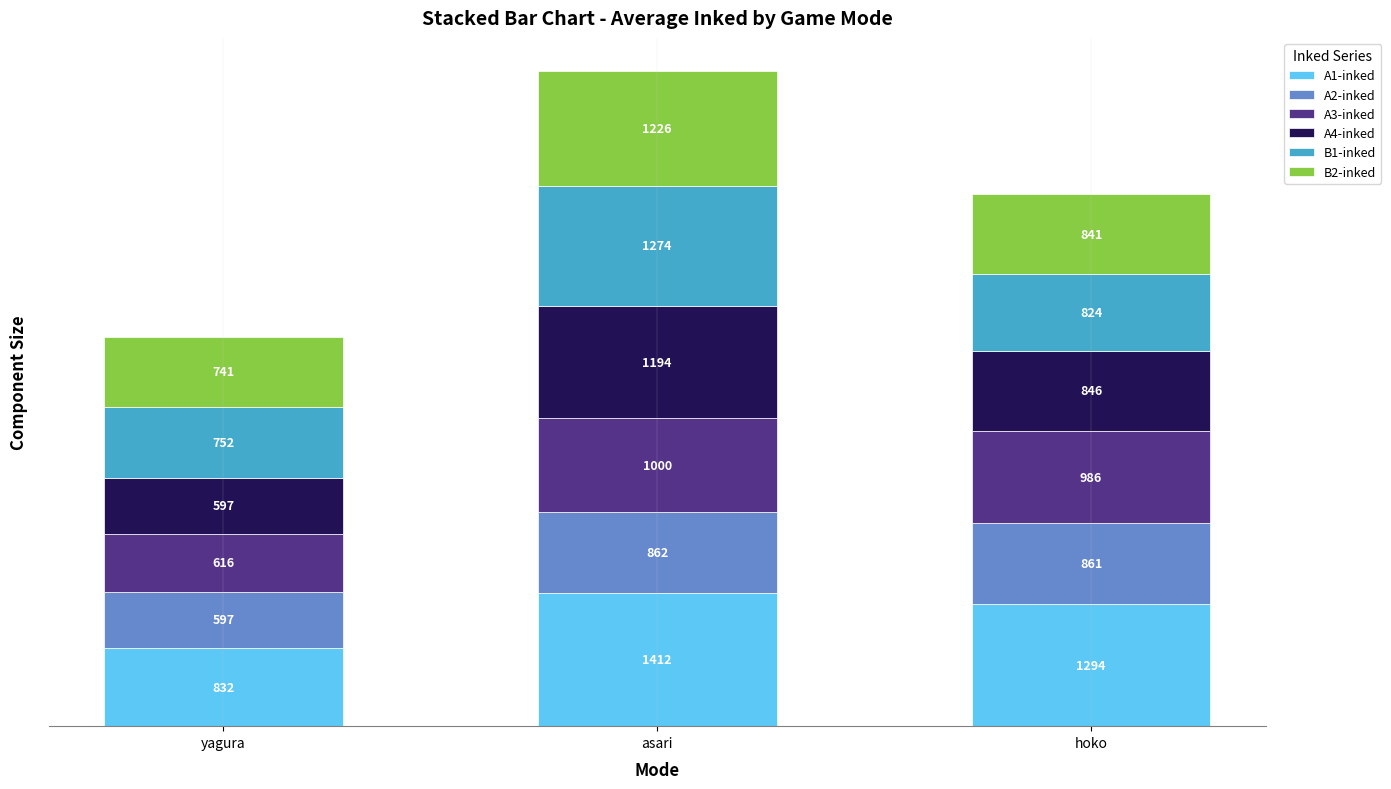

What are all the series names shown in the legend?

A1-inked, A2-inked, A3-inked, A4-inked, B1-inked, B2-inked